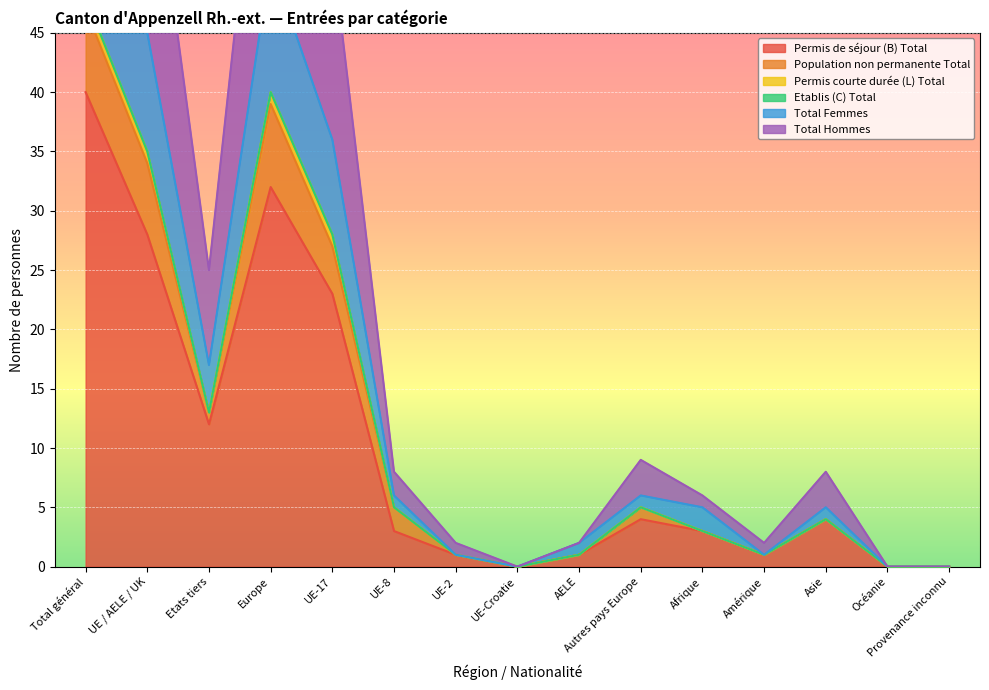

At which label is Permis de séjour (B) Total closest to 20?

UE-17